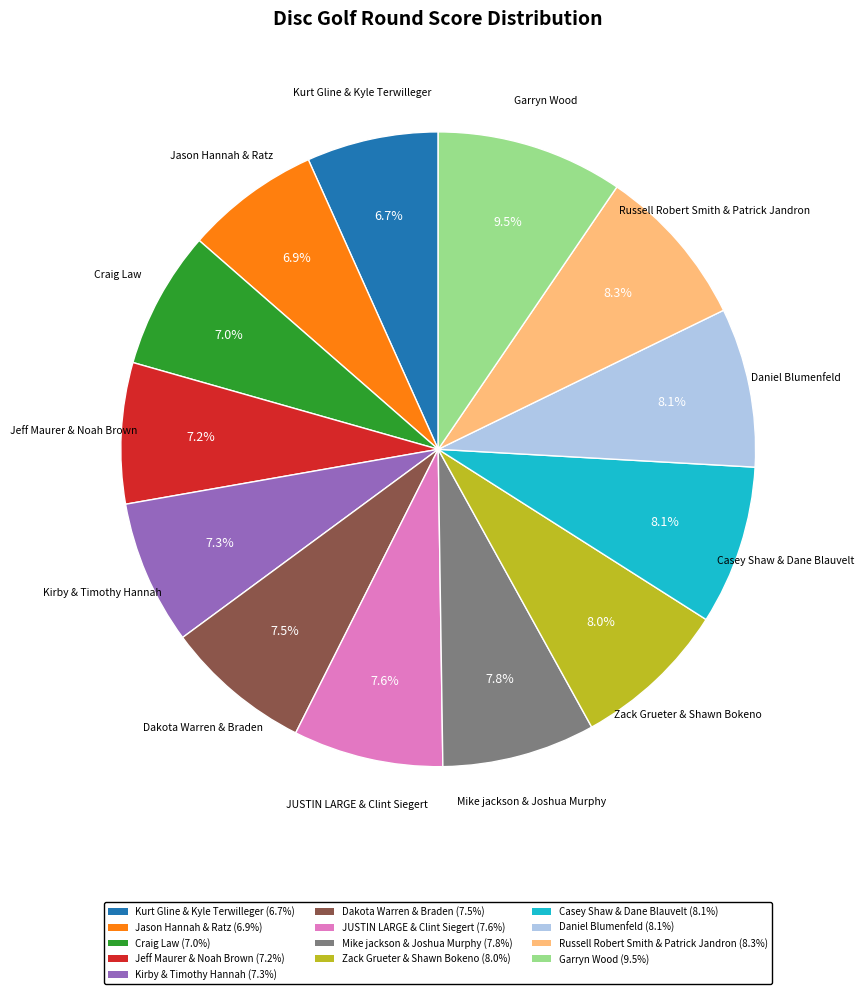

How many segments does this pie chart have?

13